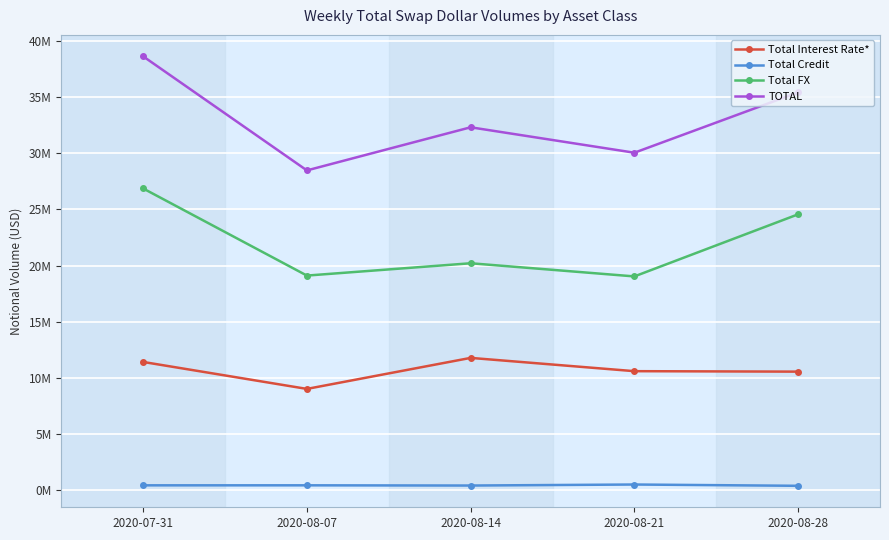

What is the total value across all series at 2020-08-07?

56972479